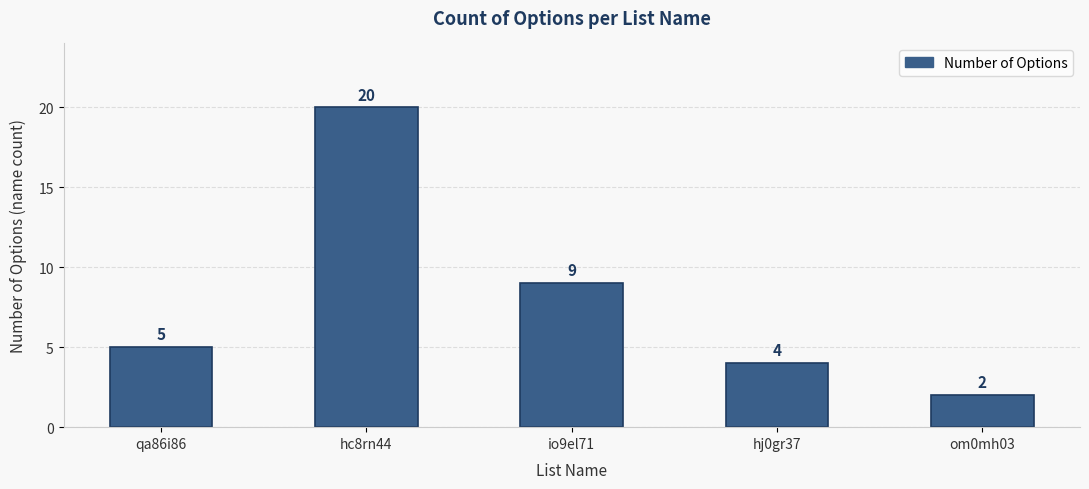

What is the label of the 2nd bar from the left?

hc8rn44